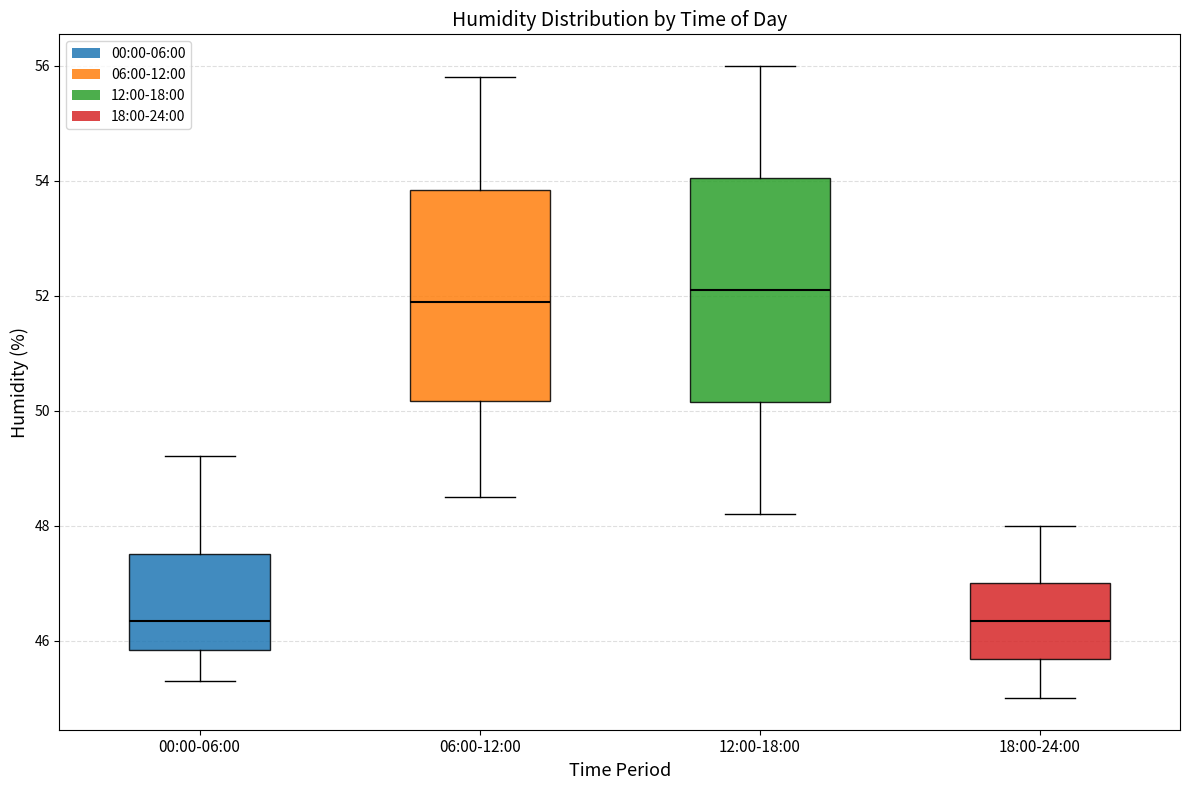

Reading left to right, transcribe this box plot: for each box, give where its median line is, the range the box spans, and where its two whiskers end, as read against the y-axis. The values are not printed on the chart, so give them approximately, as read against the axis.

00:00-06:00: median 46.4, box 45.8 to 47.6, whiskers 45.4 to 49.2
06:00-12:00: median 52.0, box 50.2 to 53.8, whiskers 48.6 to 55.8
12:00-18:00: median 52.2, box 50.2 to 54.0, whiskers 48.2 to 56.0
18:00-24:00: median 46.4, box 45.6 to 47.0, whiskers 45.0 to 48.0